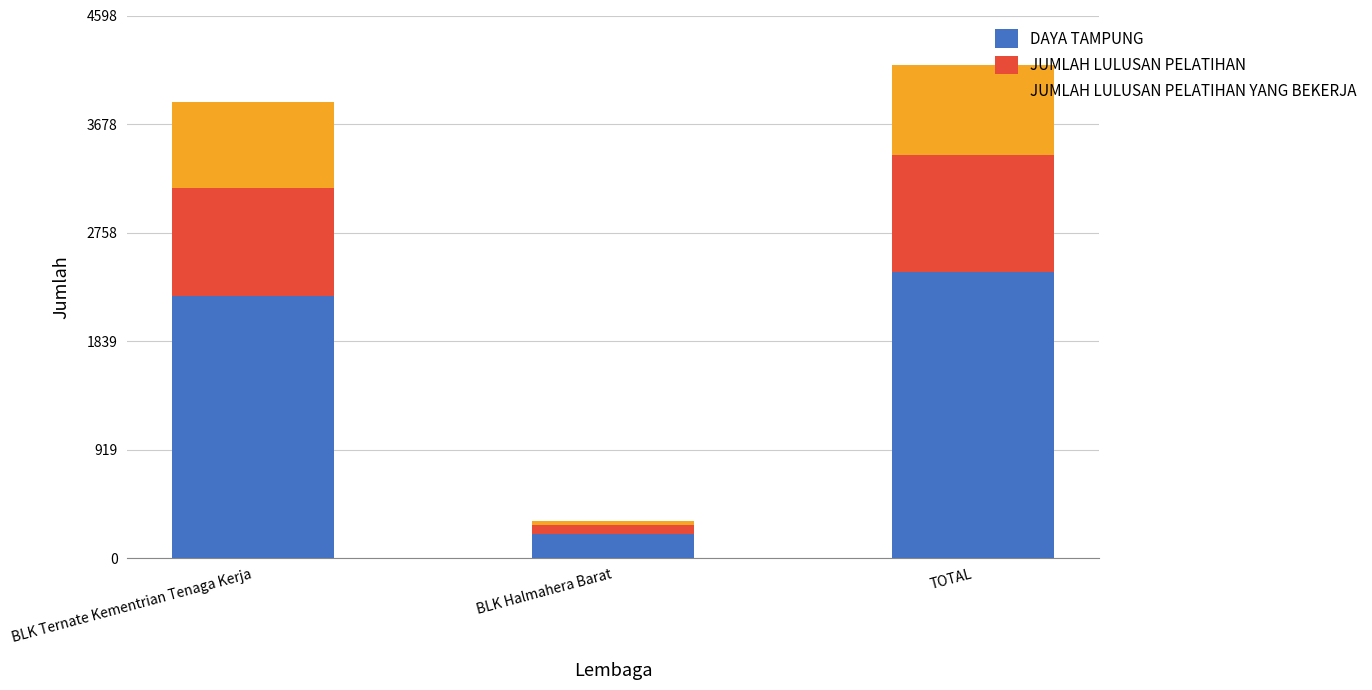

At which category is the sum across all series the highest?

TOTAL